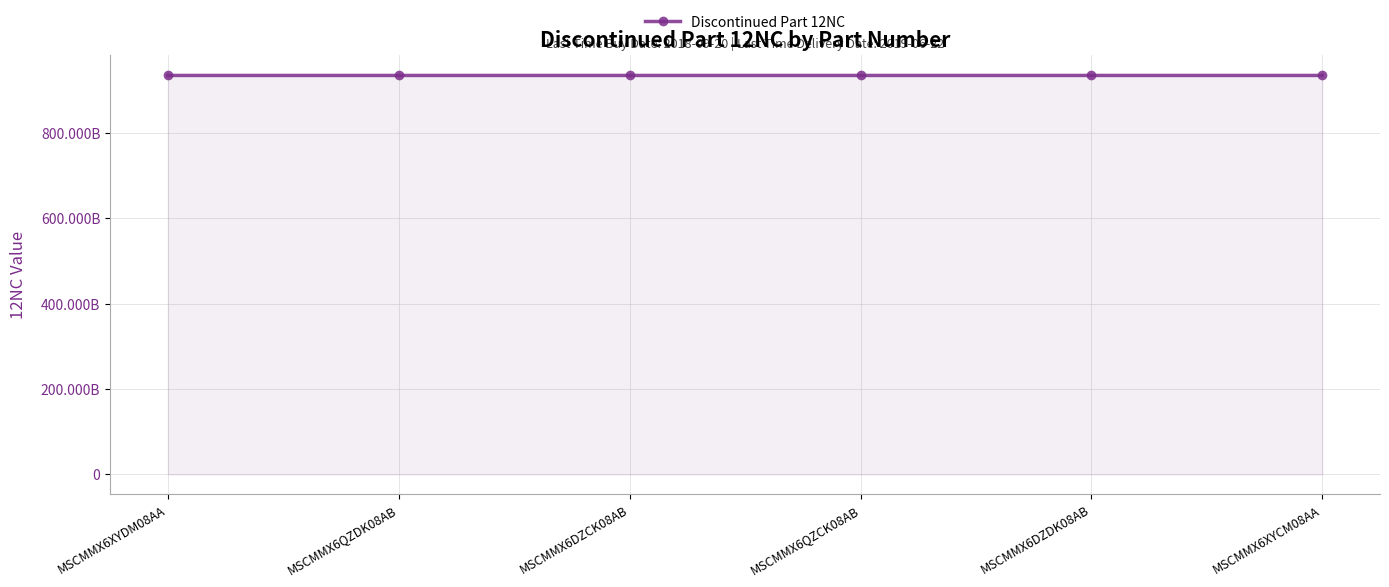

List the labels in order of value, largest first.

MSCMMX6DZCK08AB, MSCMMX6DZDK08AB, MSCMMX6QZCK08AB, MSCMMX6XYCM08AA, MSCMMX6QZDK08AB, MSCMMX6XYDM08AA